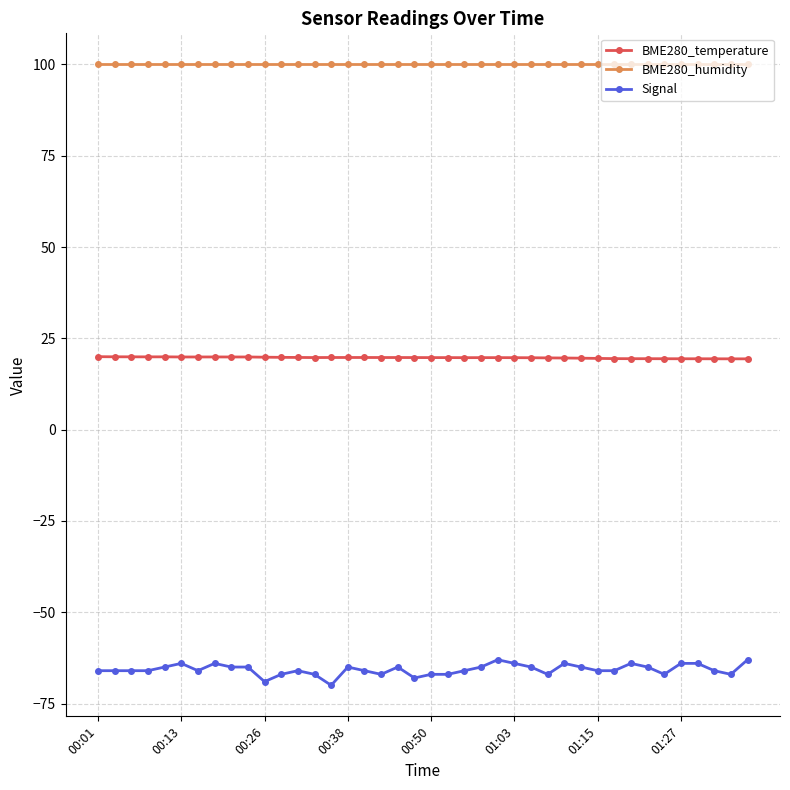

Is this an area chart (filled region under the line)?

No